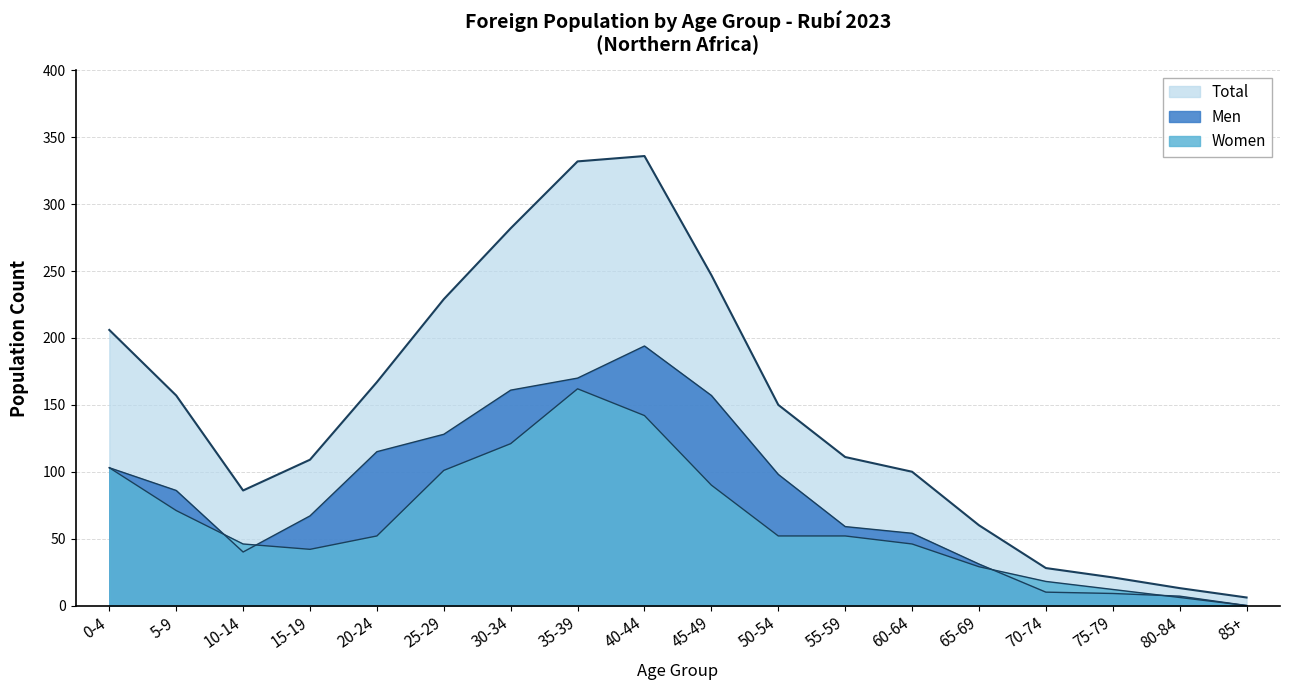

What is the spread (max minus min) of values at 55-59?

59